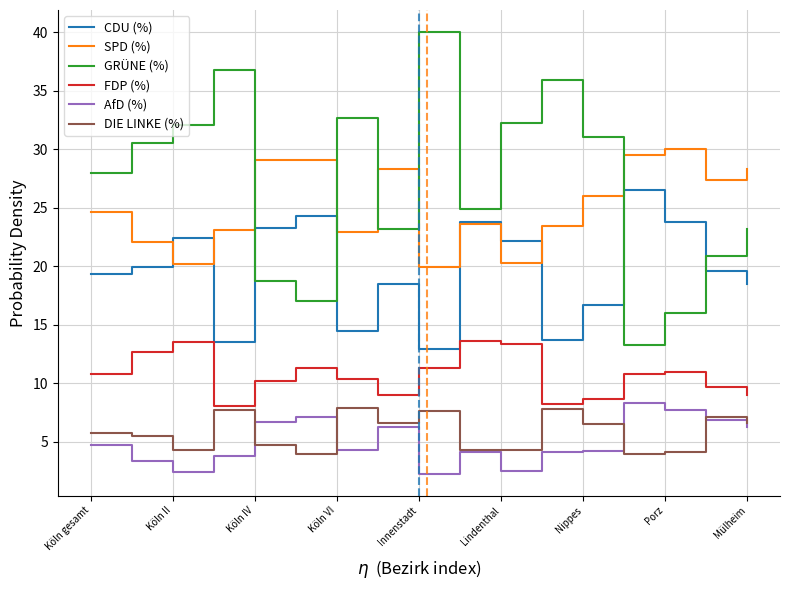

Which series has the widest spread of values?

GRÜNE (%)